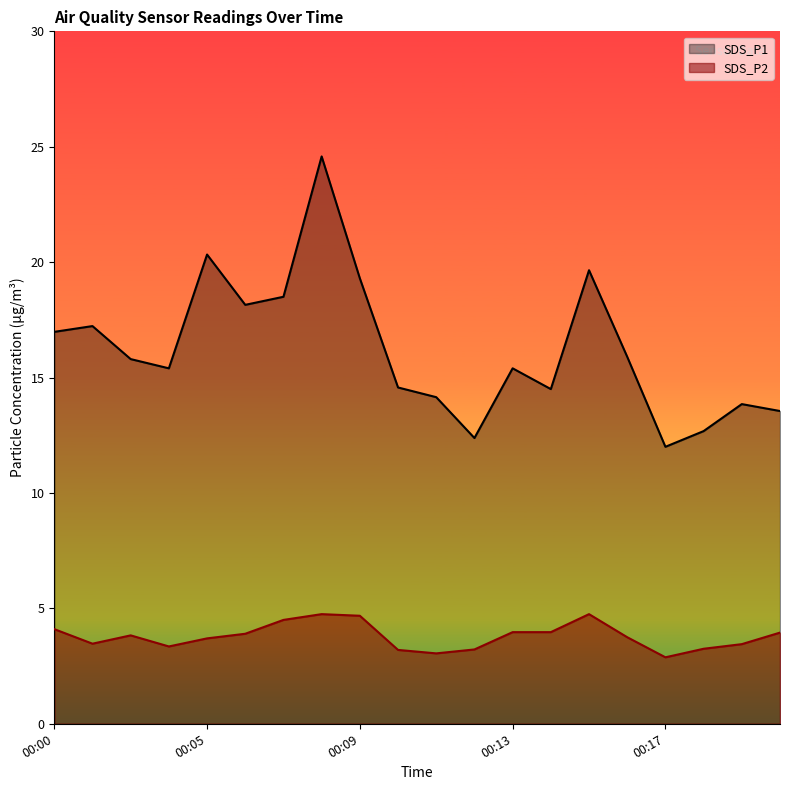

What is the label of the 1st point from the left?

00:00